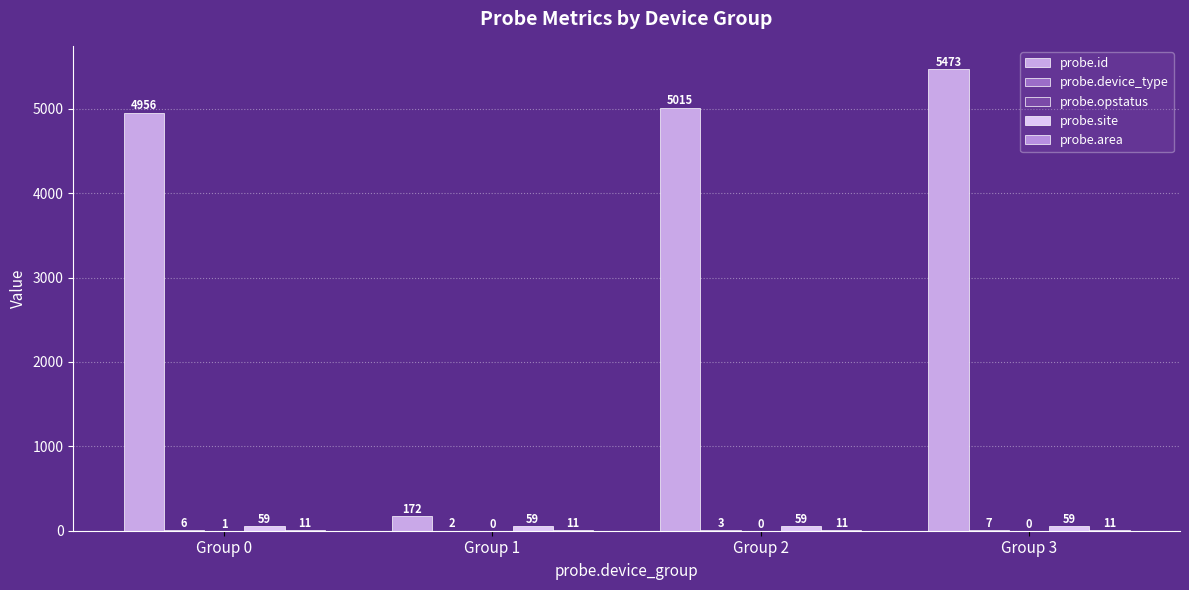

How many groups of bars are there?

4